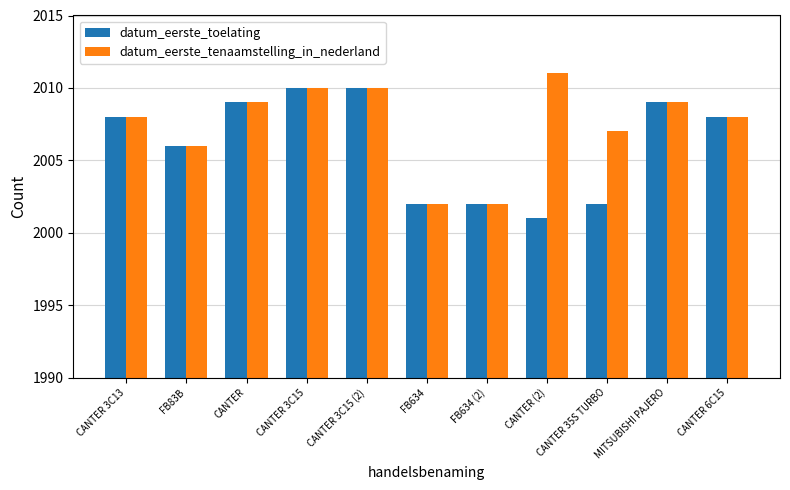

At which category does the chart reach its minimum across all series?

CANTER (2)